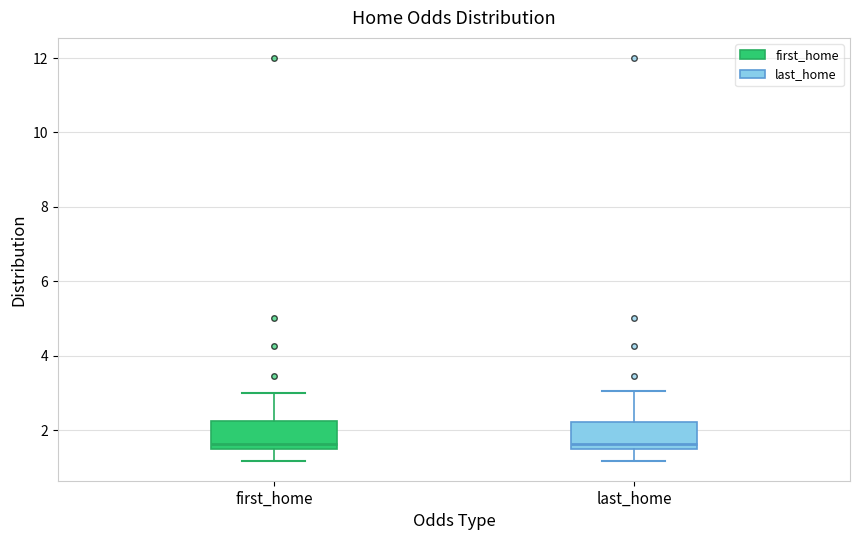

Where does the median line of the box for first_home sit on the y-axis? The values are not printed on the chart, so give them approximately, as read against the axis.

1.6